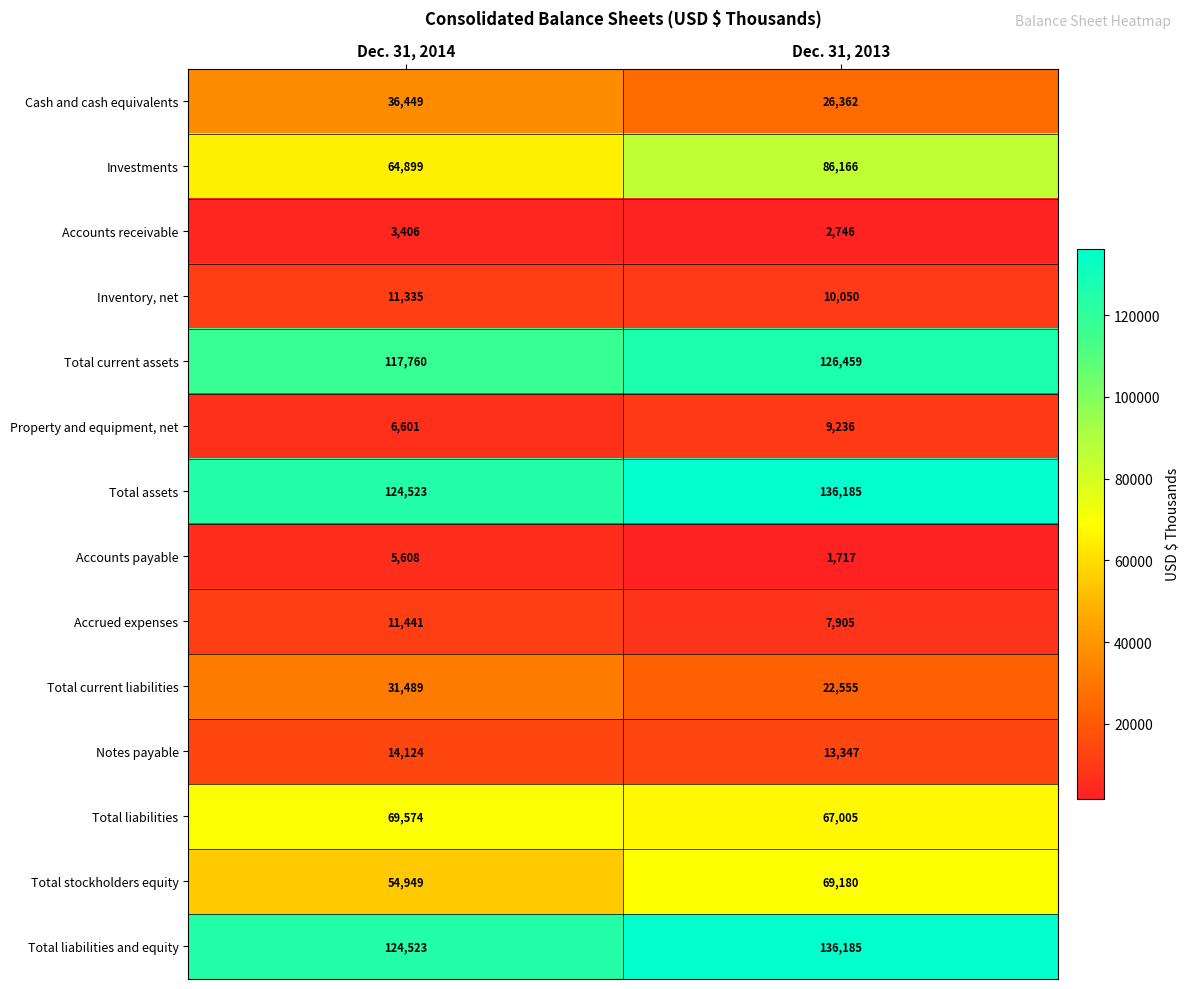

What is the spread (max minus min) of values at Dec. 31, 2014?

121117